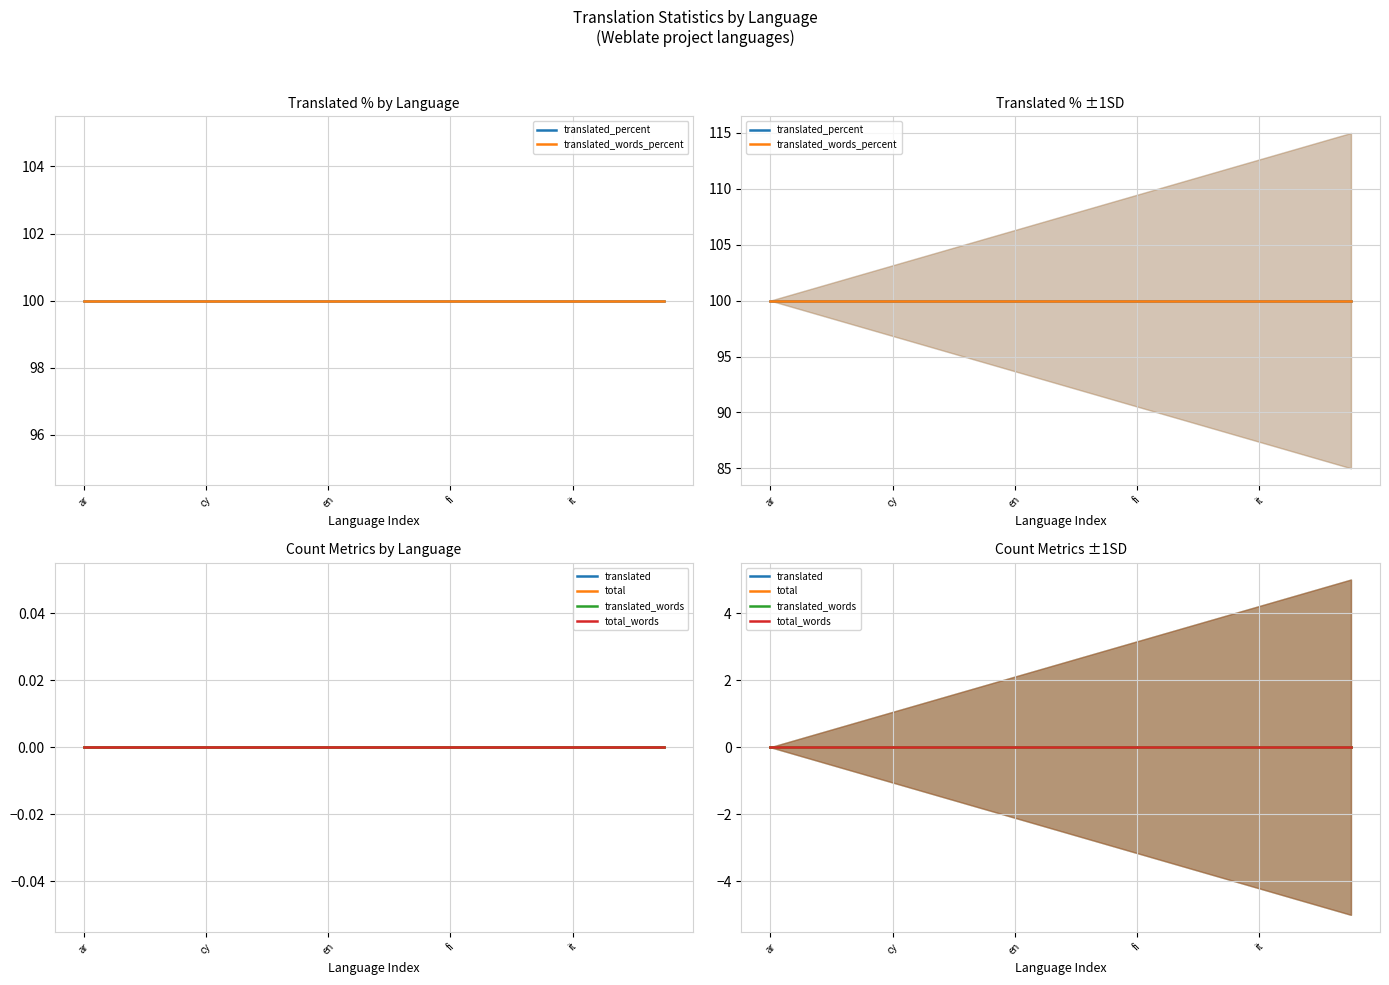

What is the label of the 8th point from the right?

fi